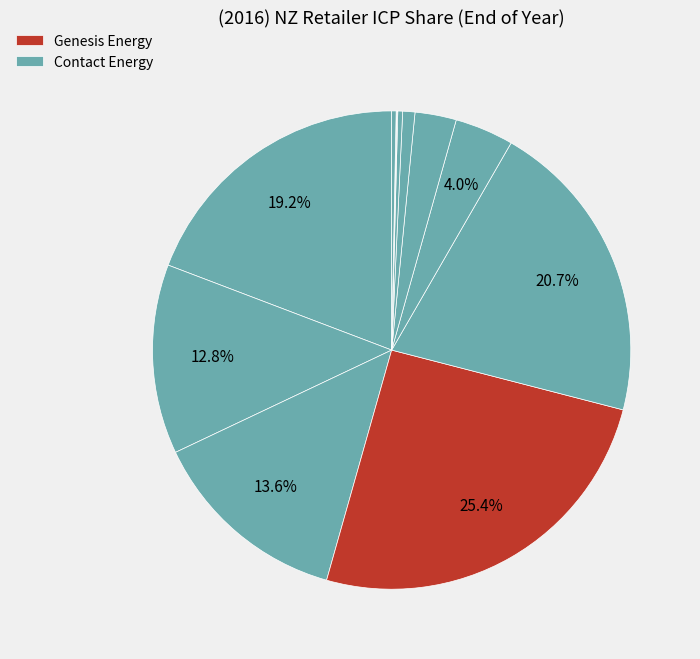

How many segments does this pie chart have?

12